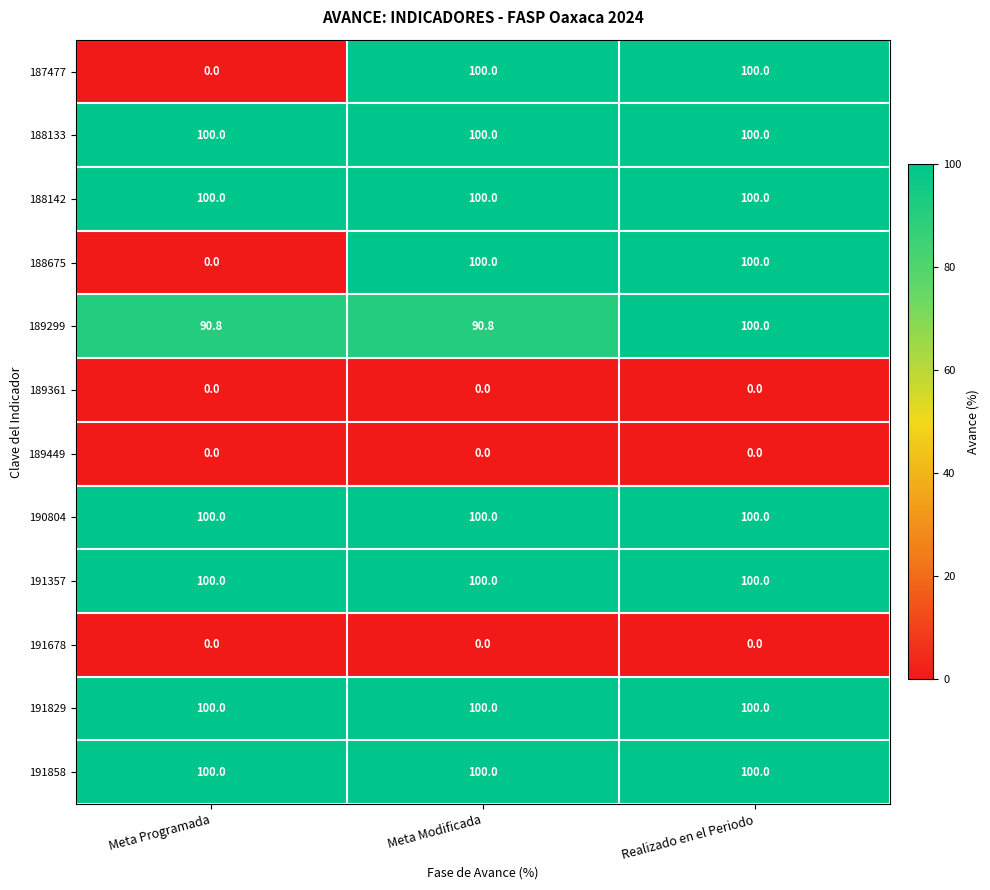

What value does the 188142 series have at Meta Programada?

100.0